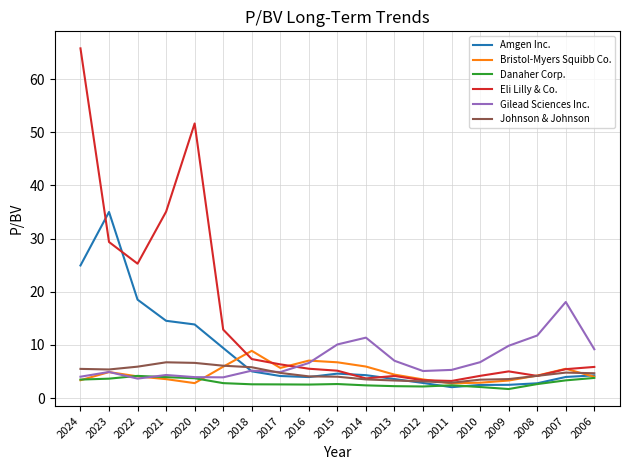

True or false: Johnson & Johnson has a value of 2.6 at 2018.

False